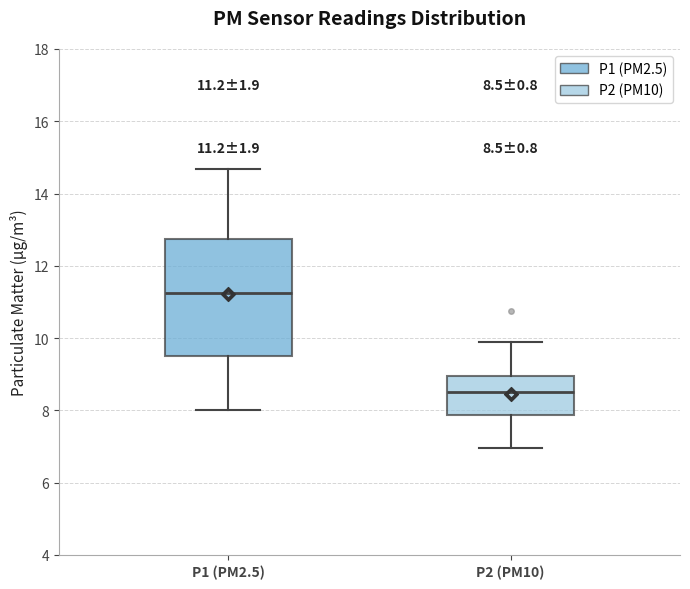

Comparing the boxes themselves (not the whiskers), which one is the tallest?

P1 (PM2.5)